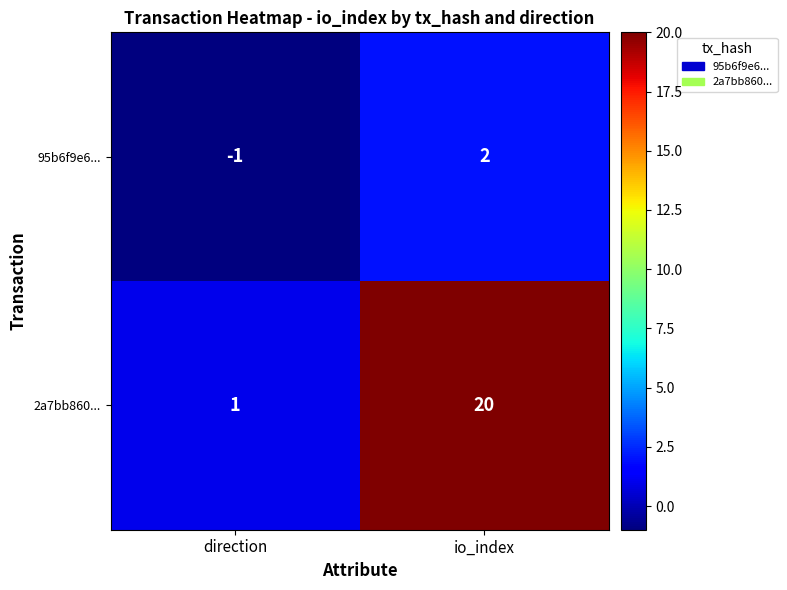

Is it true that 95b6f9e6... equals 0 at direction?

False